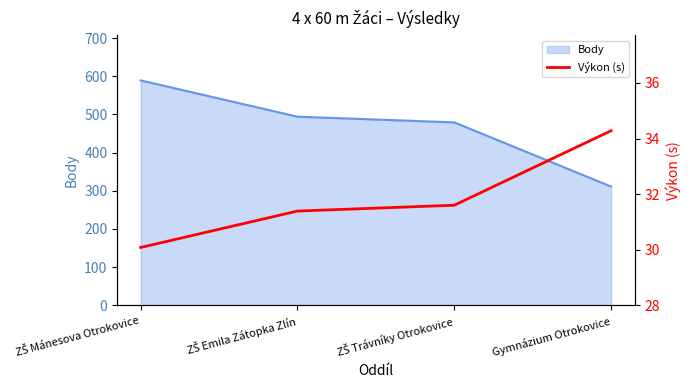

True or false: Body has more than 2 points higher than both neighbors.

False